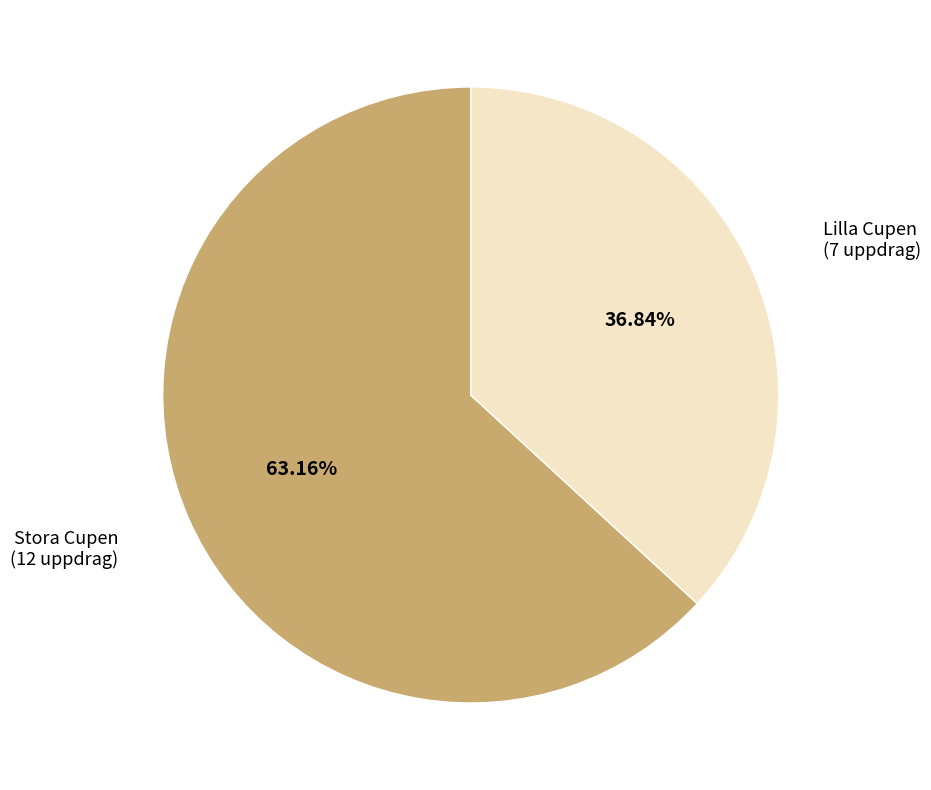

Is the sum of Lilla Cupen and Stora Cupen greater than half?

Yes